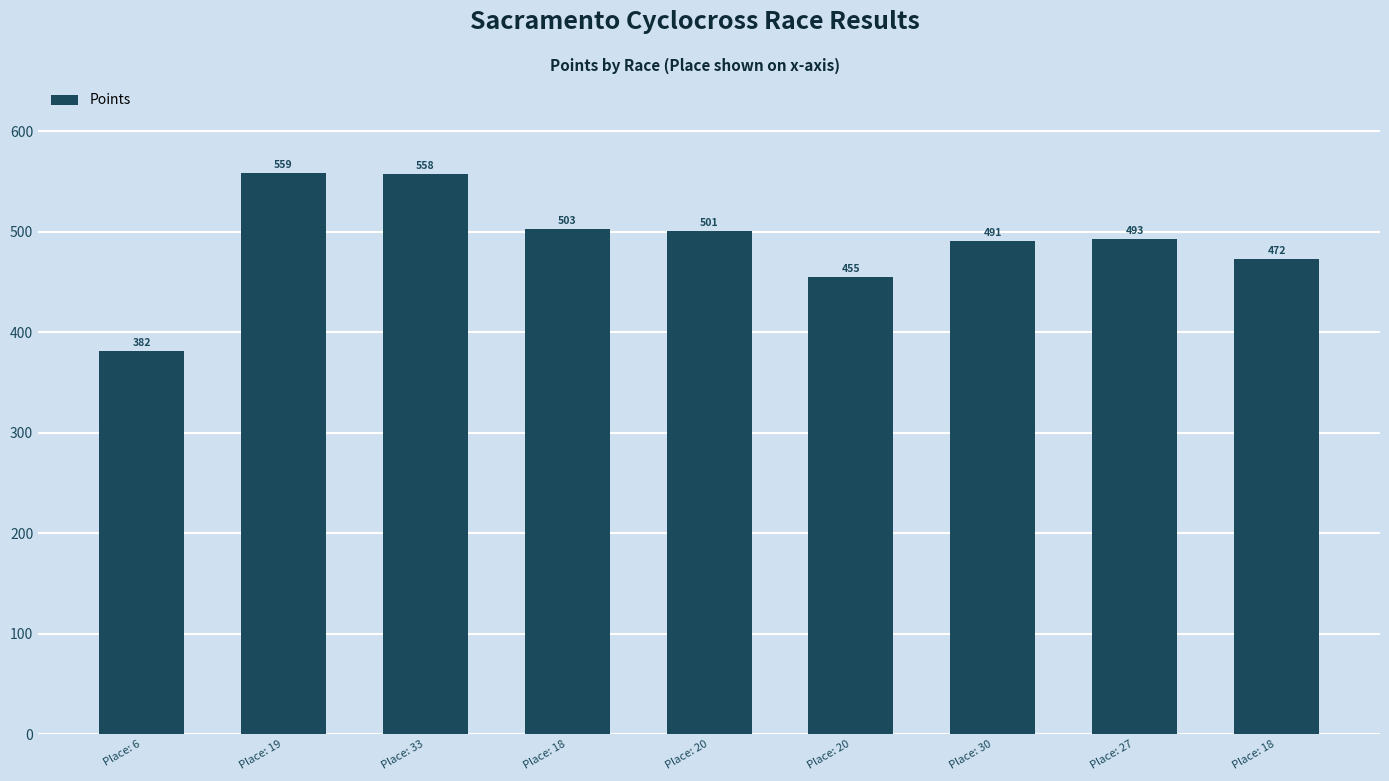

What is the label of the 3rd bar from the left?

Place: 33